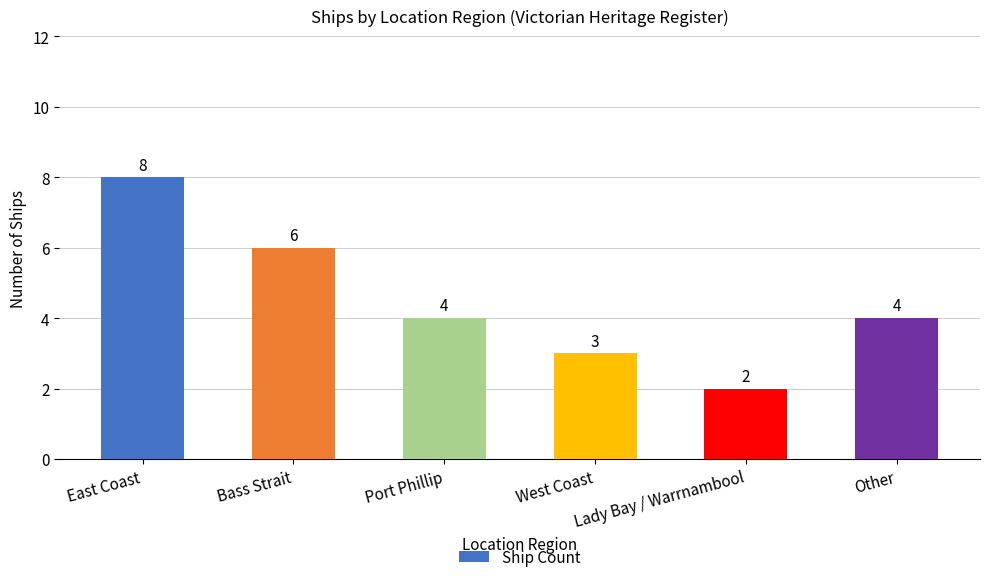

Approximately how many times larger is the value at Port Phillip compared to West Coast?

1.3